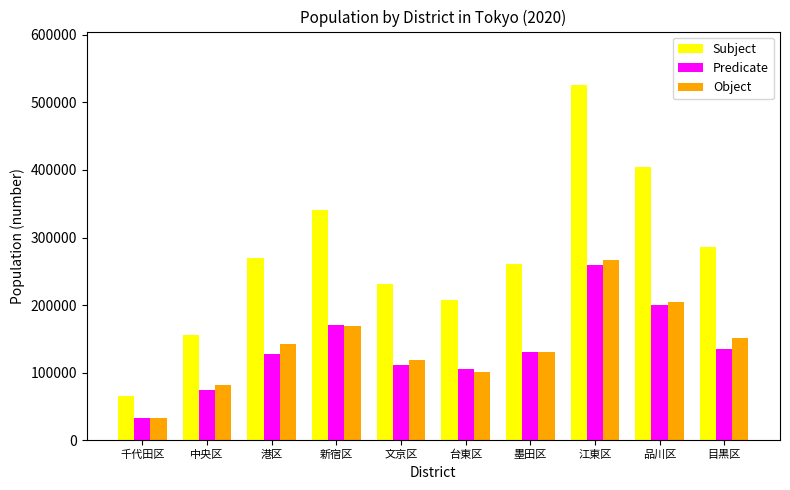

The value of Subject at 港区 is 269940. True or false?

True